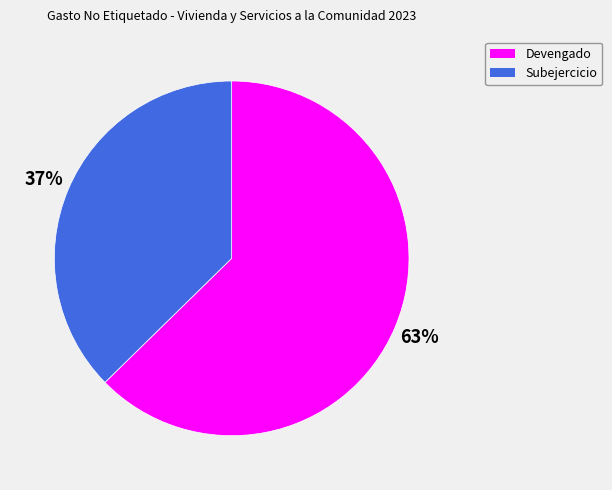

How many slices are in this pie chart?

2